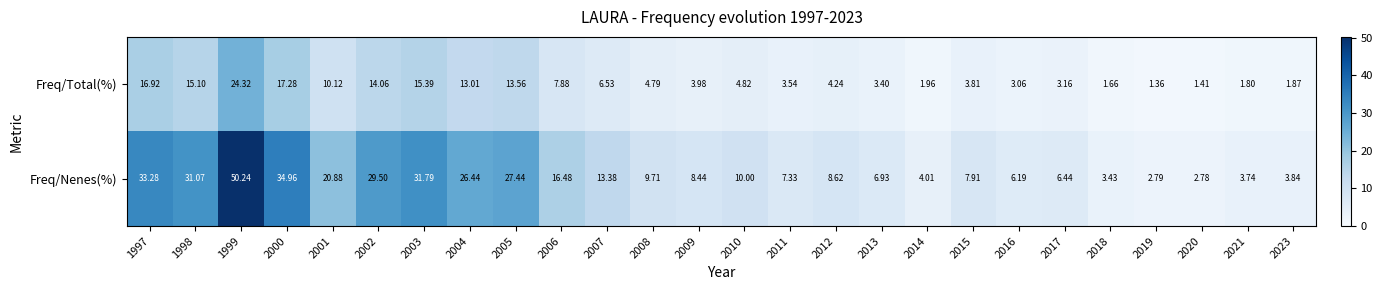

How many values in the Freq/Total(%) series are below 4?

12